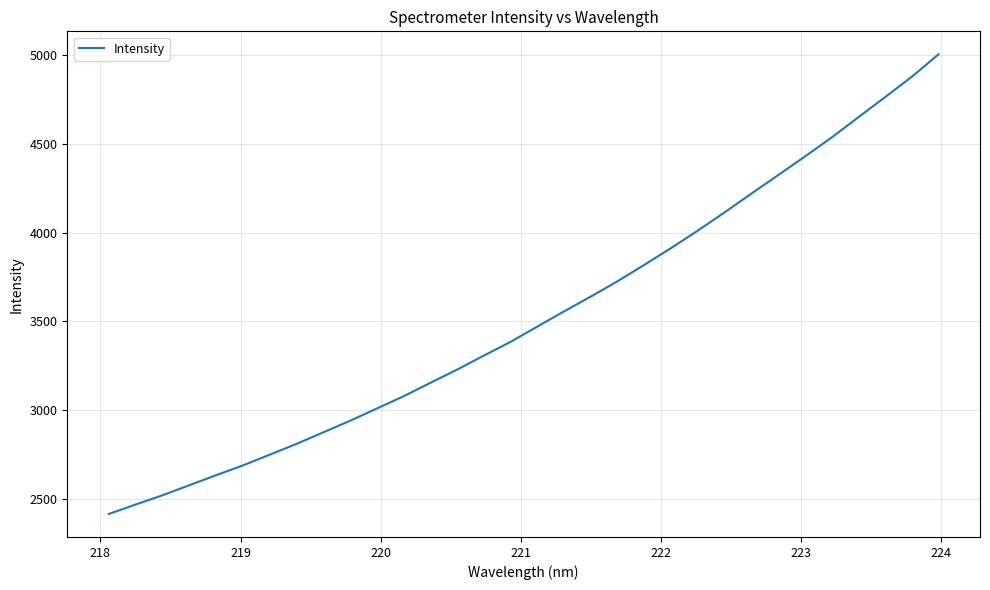

What is the average value?

3527.9